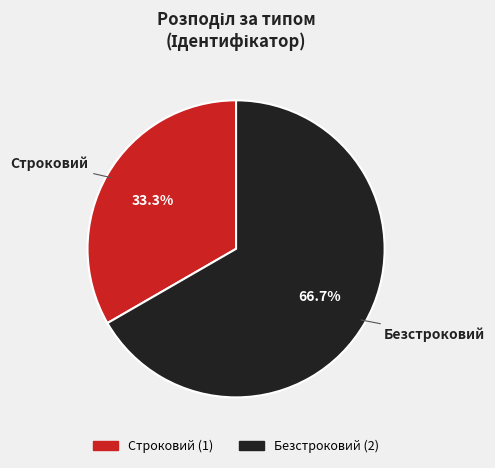

Is it true that Строковий is 33% of the pie?

True